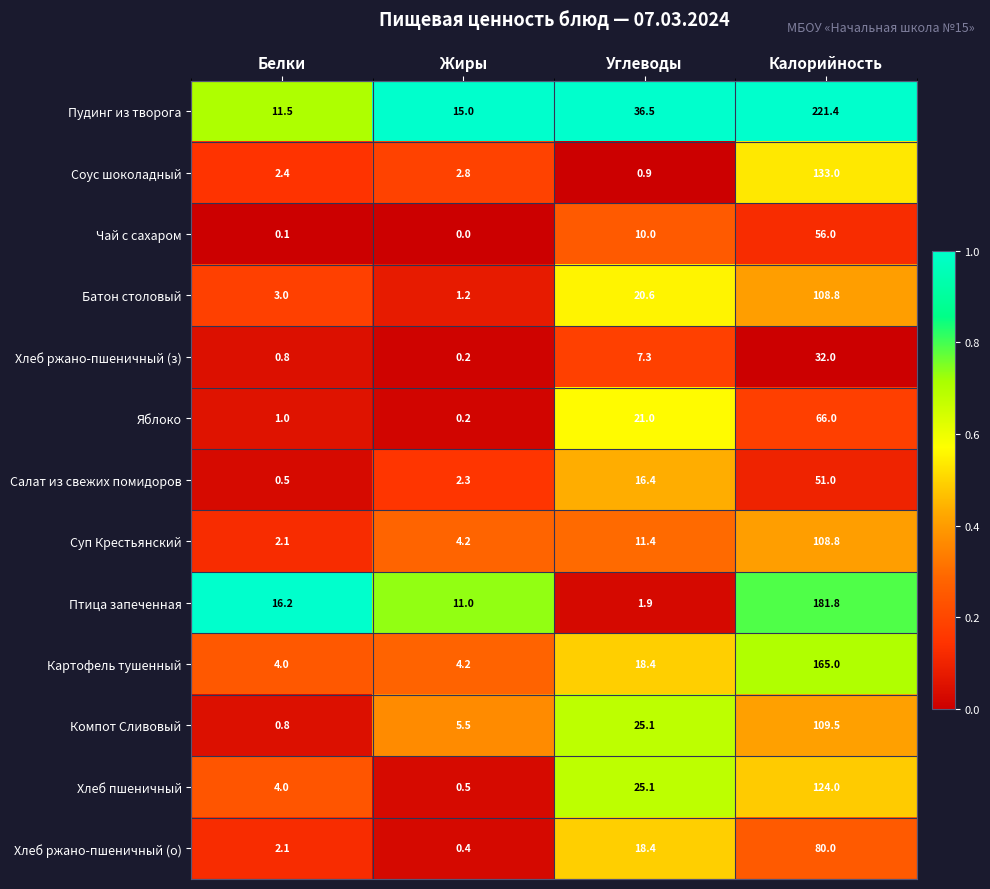

True or false: Птица запеченная has a value of 100.0 at Калорийность.

False